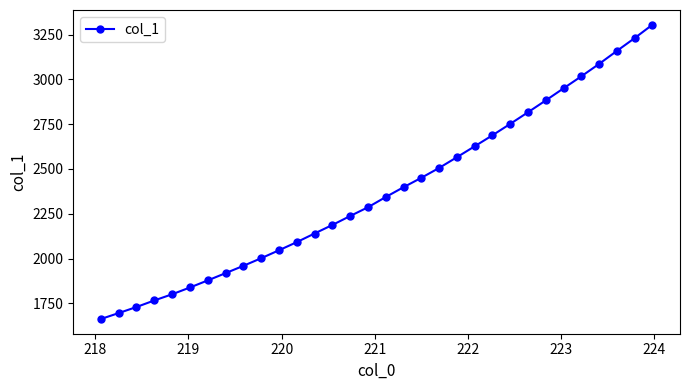

What is the maximum value shown in the chart?

3304.7